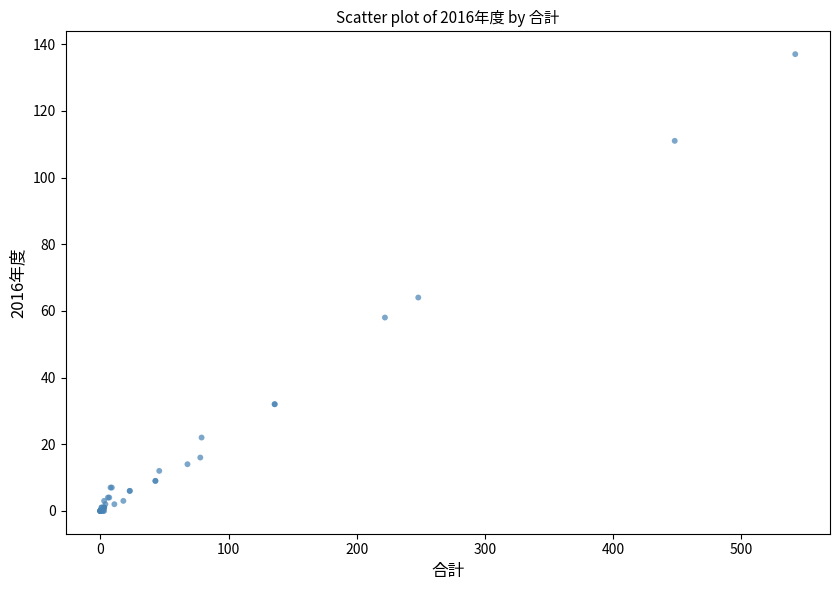

What Y value in the scatter plot is closest to 68?

64